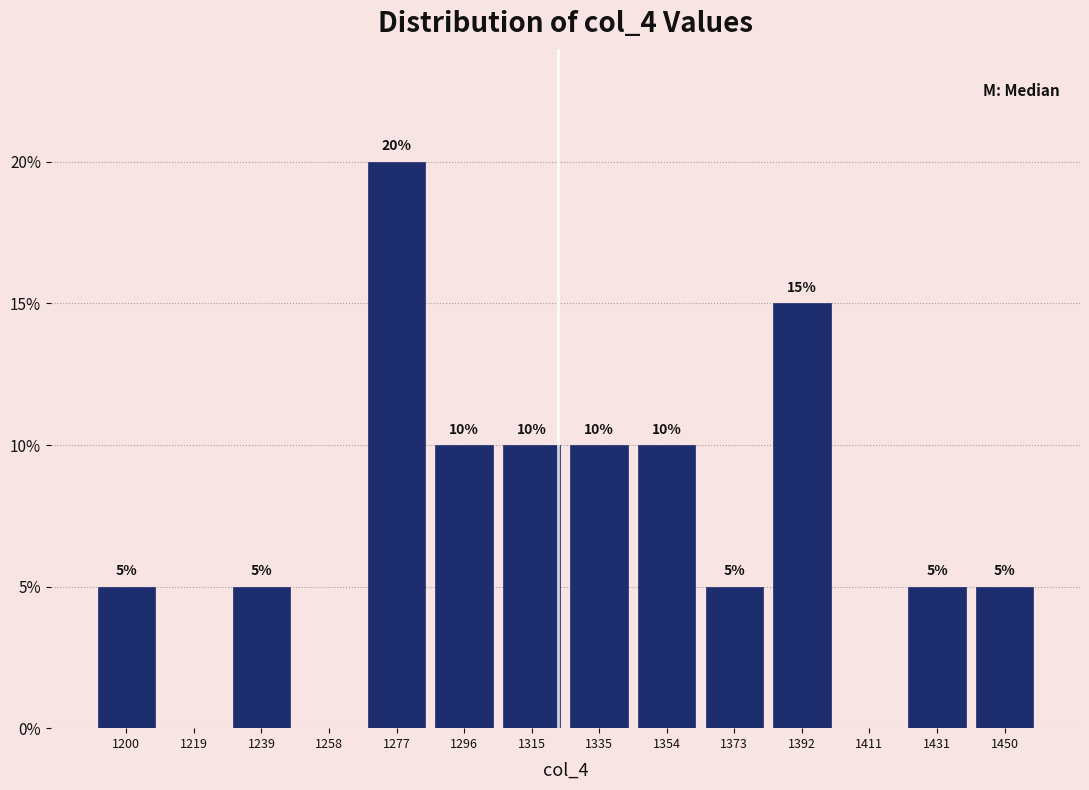

Over which range of the x-axis is the bar tallest?

1268 to 1288